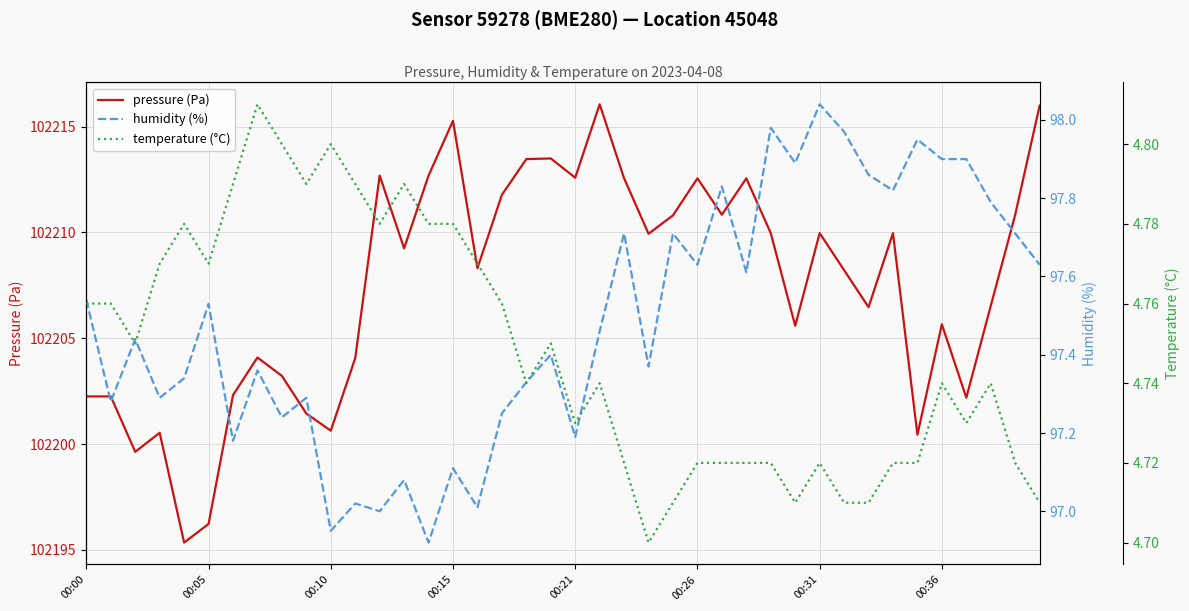

True or false: pressure (Pa) has a value of 29053.1 at 27.

False